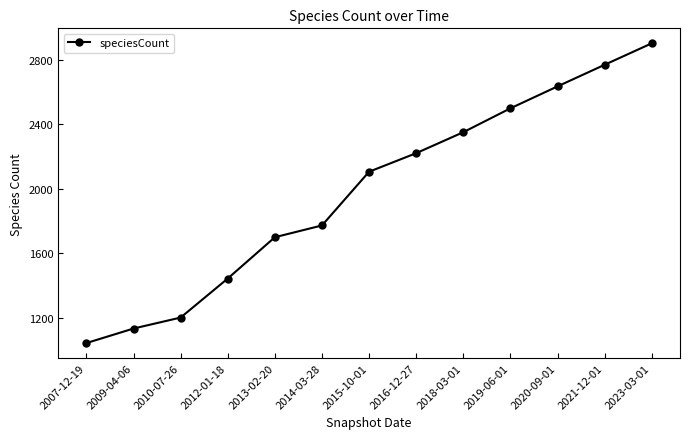

Rank the categories by value from highest to lowest.

2023-03-01, 2021-12-01, 2020-09-01, 2019-06-01, 2018-03-01, 2016-12-27, 2015-10-01, 2014-03-28, 2013-02-20, 2012-01-18, 2010-07-26, 2009-04-06, 2007-12-19